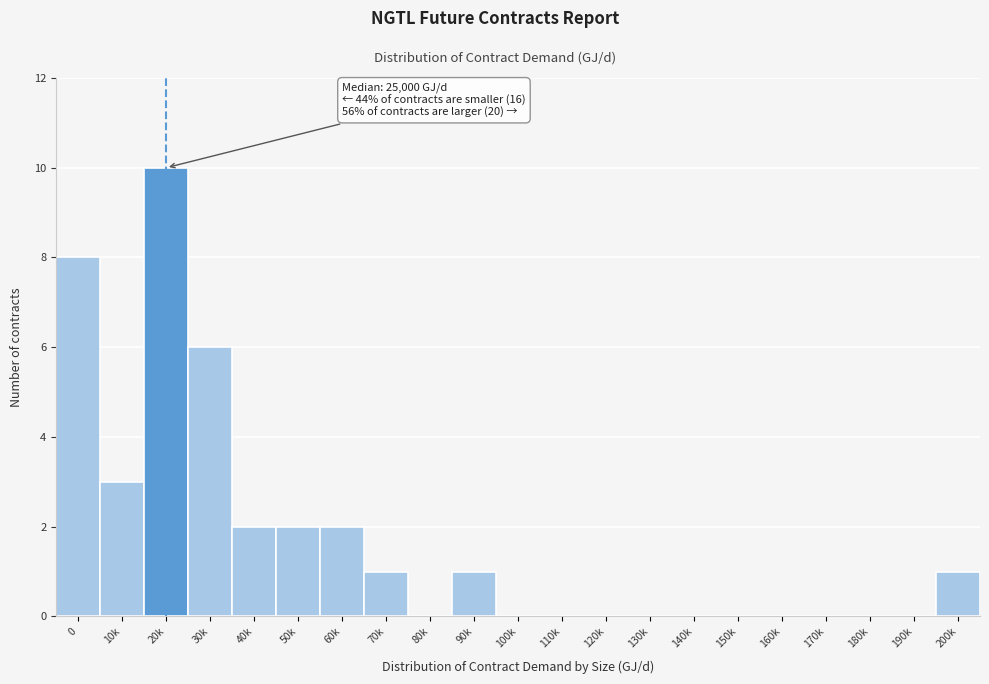

Reading left to right, extract all data points from this chart.

0=8	10k=3	20k=10	30k=6	40k=2	50k=2	60k=2	70k=1	80k=0	90k=1	100k=0	110k=0	120k=0	130k=0	140k=0	150k=0	160k=0	170k=0	180k=0	190k=0	200k=1